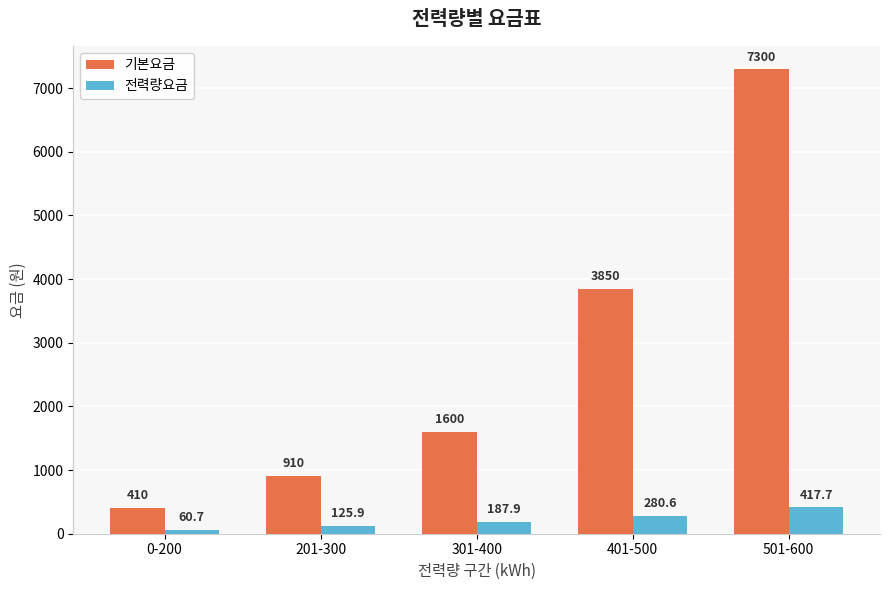

The value of 기본요금 at 301-400 is 2456.6. True or false?

False